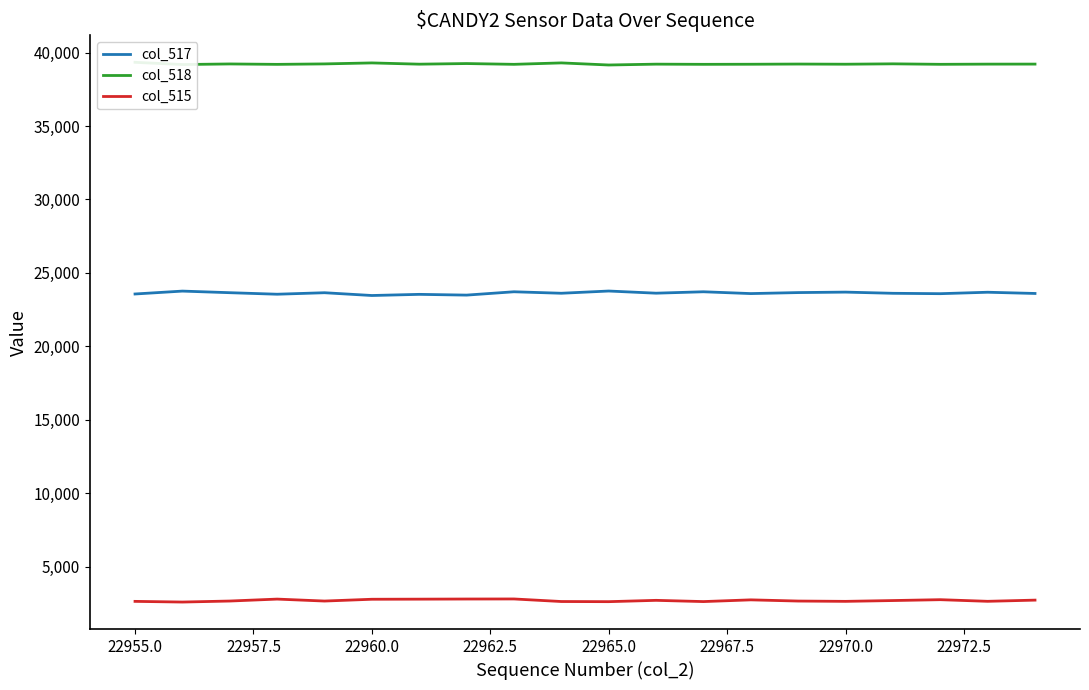

True or false: col_518 and col_515 cross at least once.

False